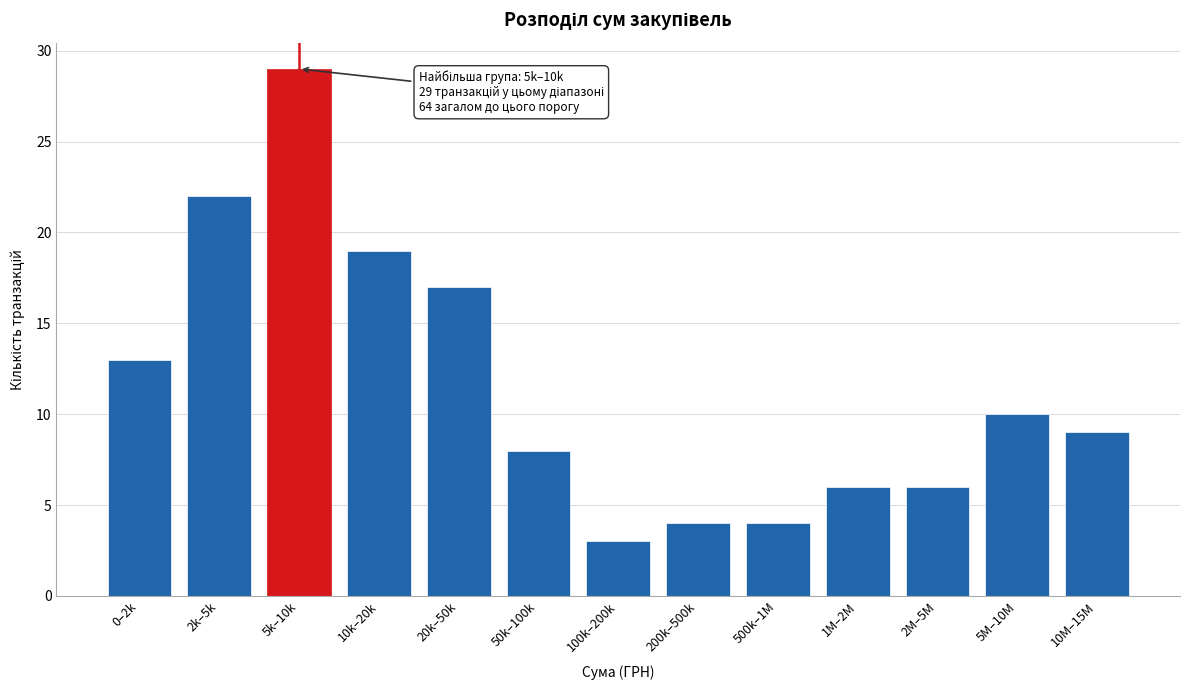

Reading right to left, extract all data points from this chart.

9	10	6	6	4	4	3	8	17	19	29	22	13